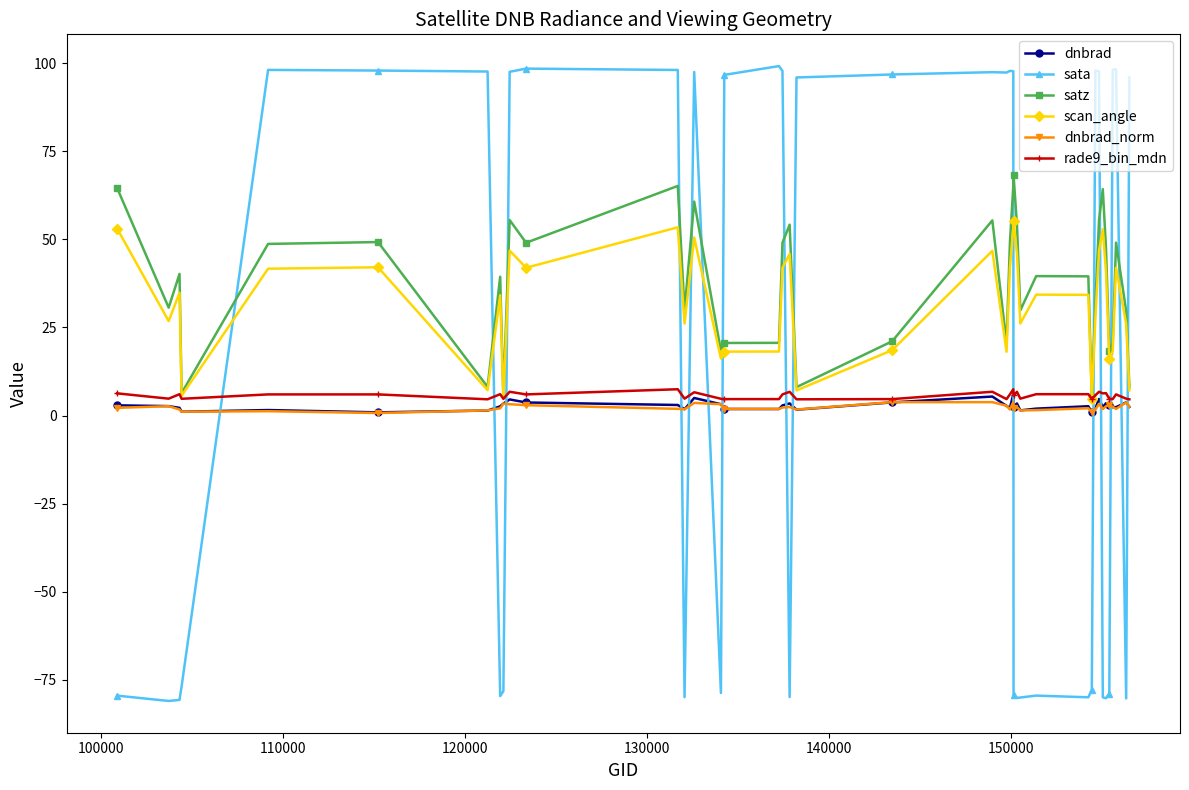

True or false: rade9_bin_mdn has more than 1 points higher than both neighbors.

True